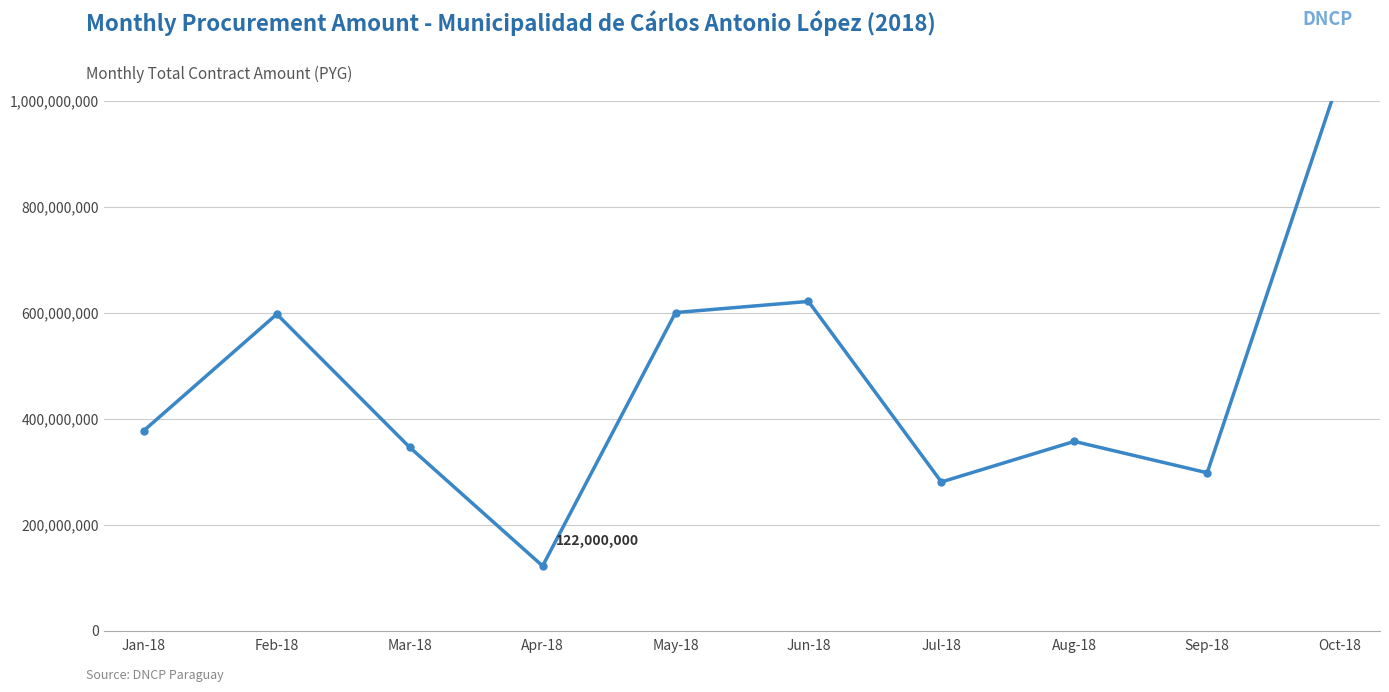

Is it true that the value at Apr-18 is 122000000?

True